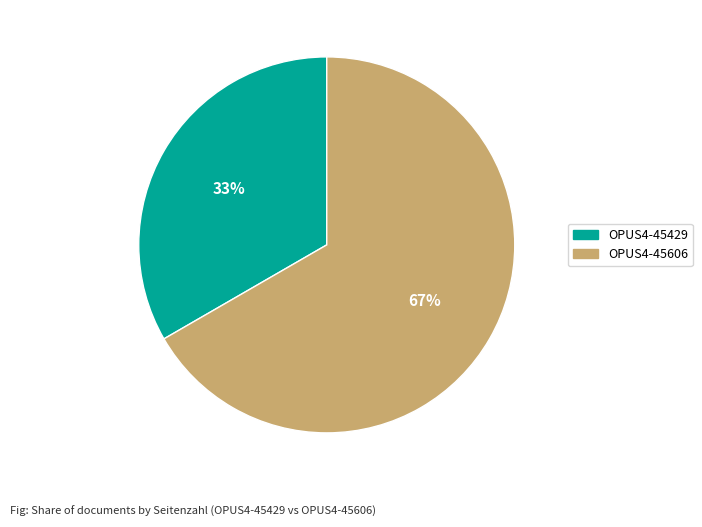

Combined, do OPUS4-45429 and OPUS4-45606 account for over 50%?

Yes